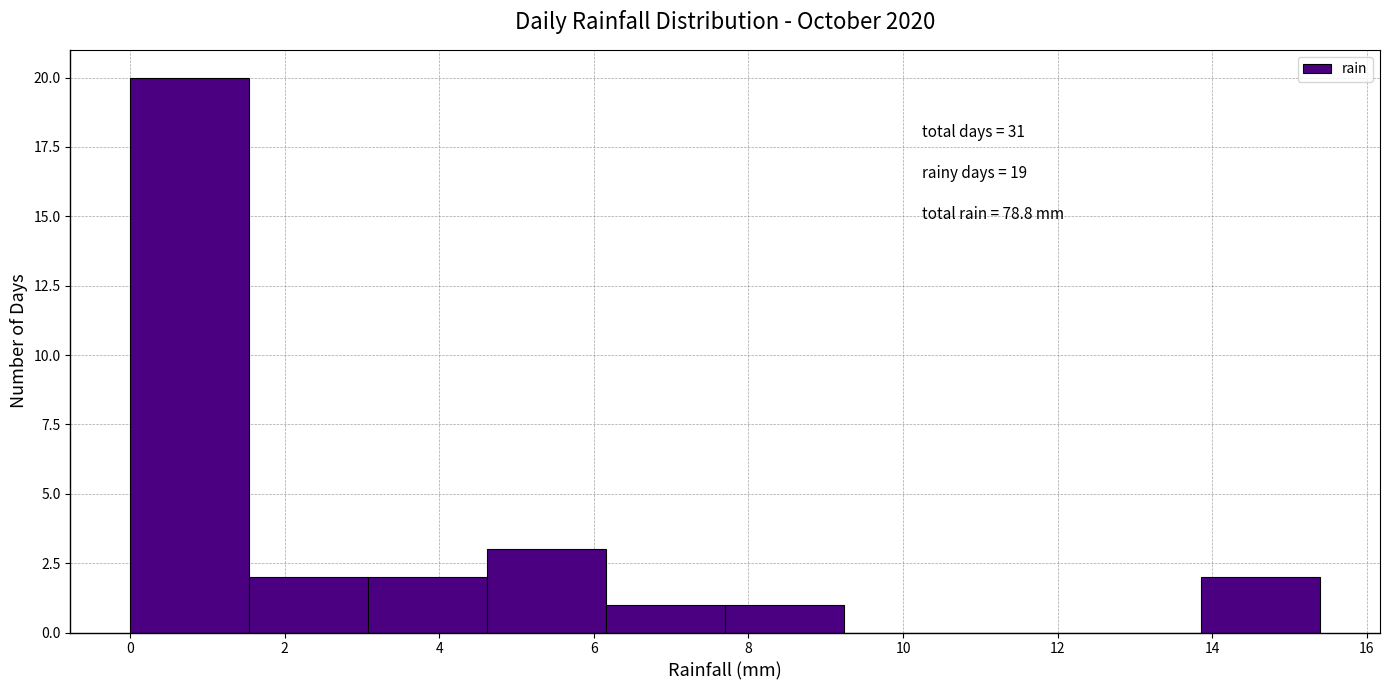

Over which range of the x-axis is the bar tallest?

0.00 to 1.54